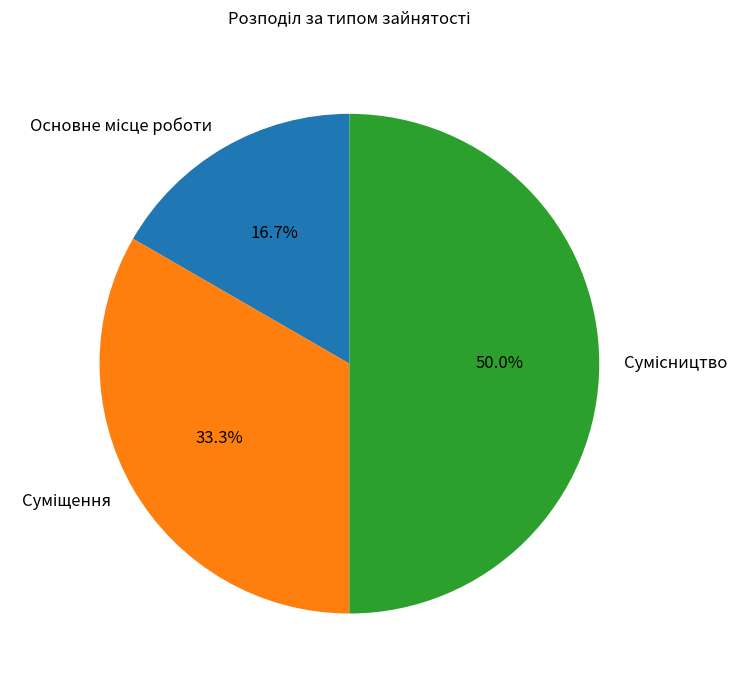

What is the largest slice in the pie chart?

Сумісництво